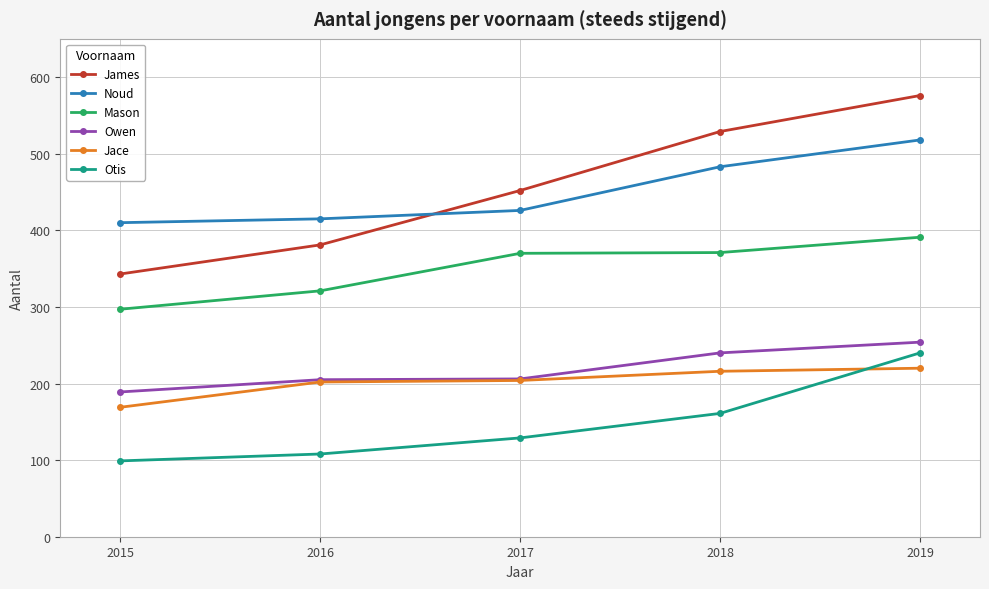

List the labels in order of James value, smallest first.

2015, 2016, 2017, 2018, 2019